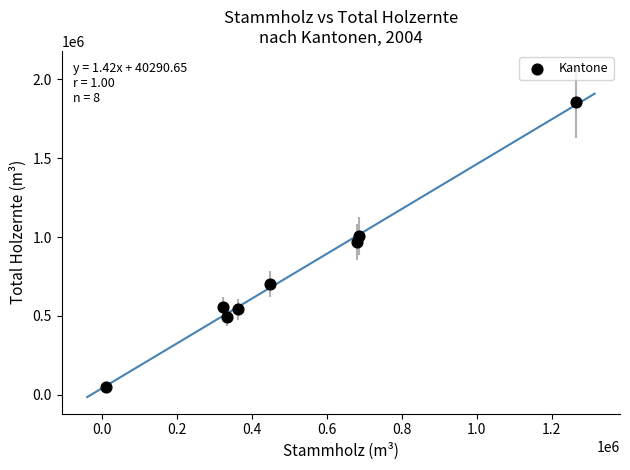

What is the average X value?

513870